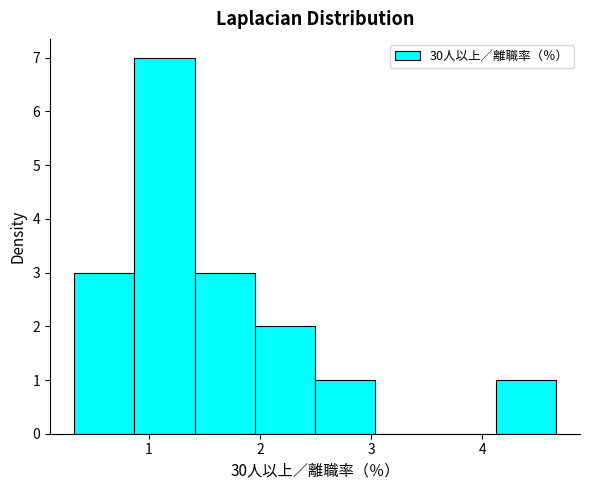

Which range on the x-axis has the tallest bar?

0.9 to 1.4